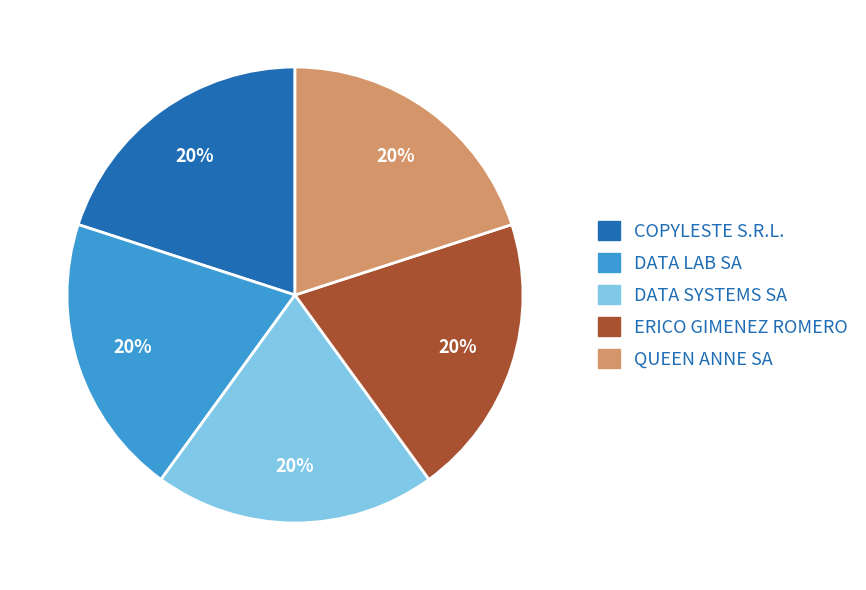

To the nearest percent, what is the average slice percentage?

20%